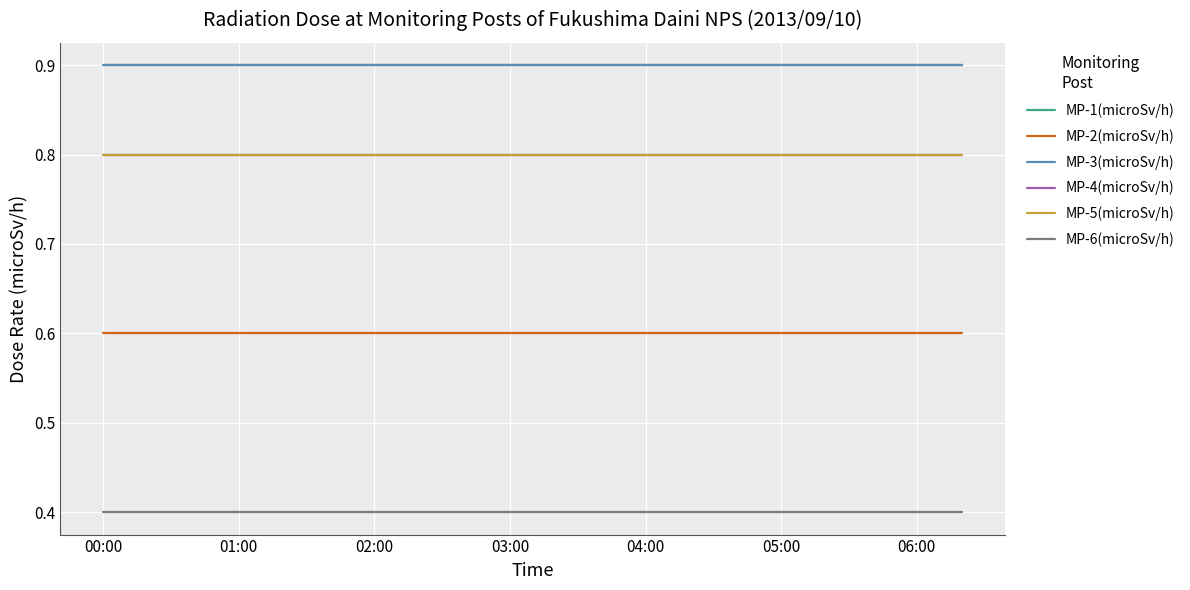

Does the chart display data point markers on the line(s)?

No